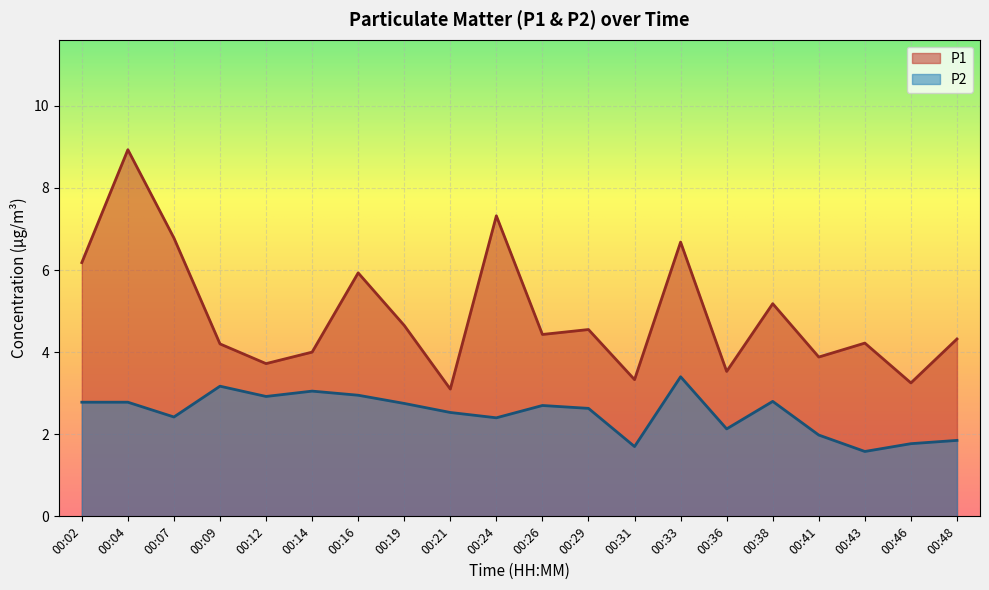

Rank the categories by P2 value from lowest to highest.

00:43, 00:31, 00:46, 00:48, 00:41, 00:36, 00:24, 00:07, 00:21, 00:29, 00:26, 00:19, 00:02, 00:04, 00:38, 00:12, 00:16, 00:14, 00:09, 00:33